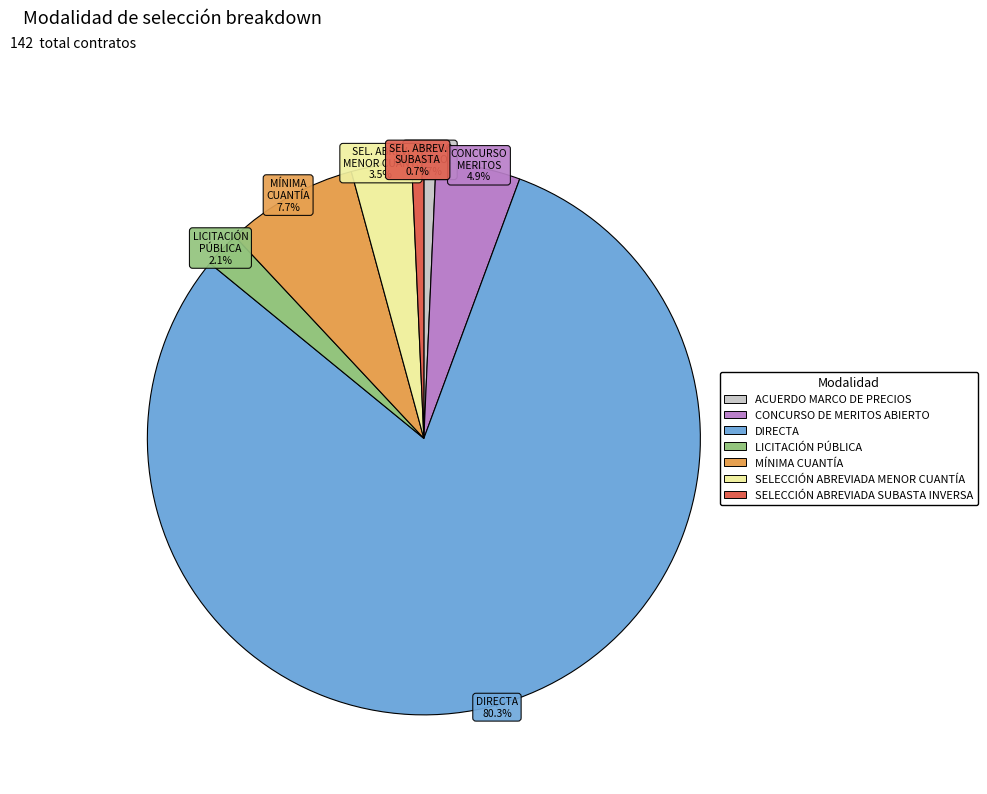

To the nearest percent, what is the difference between the largest and smallest slice percentages?

80%